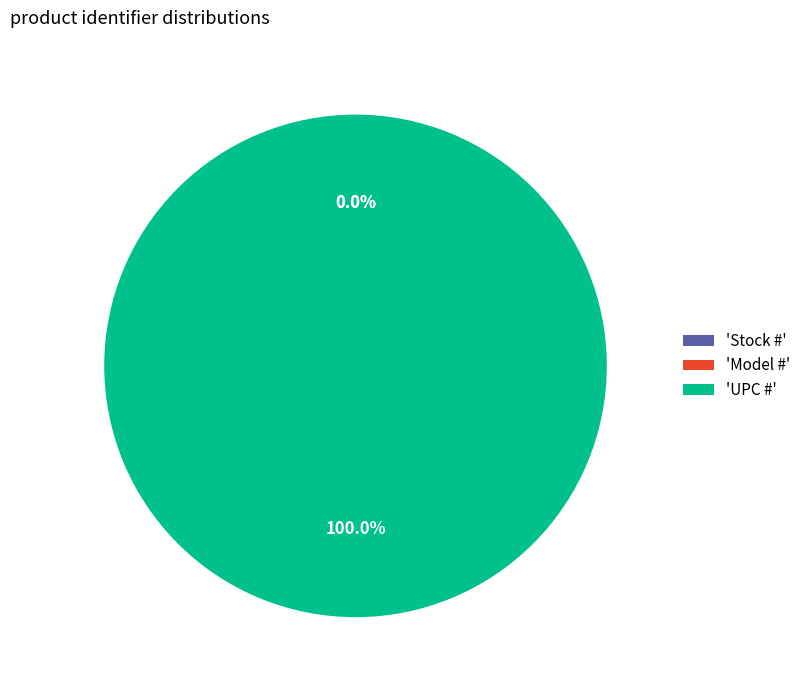

Which slice is the largest?

'UPC #'